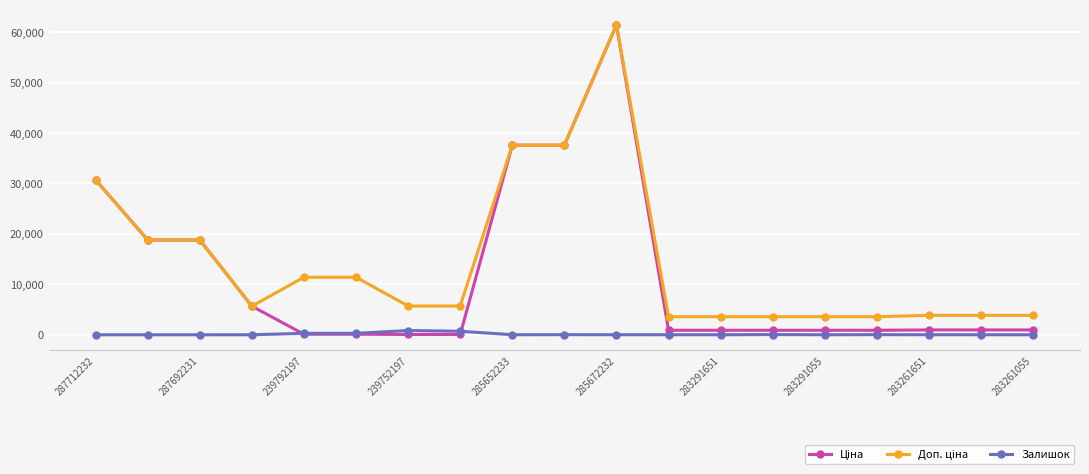

What is the greatest value displayed?

61434.3